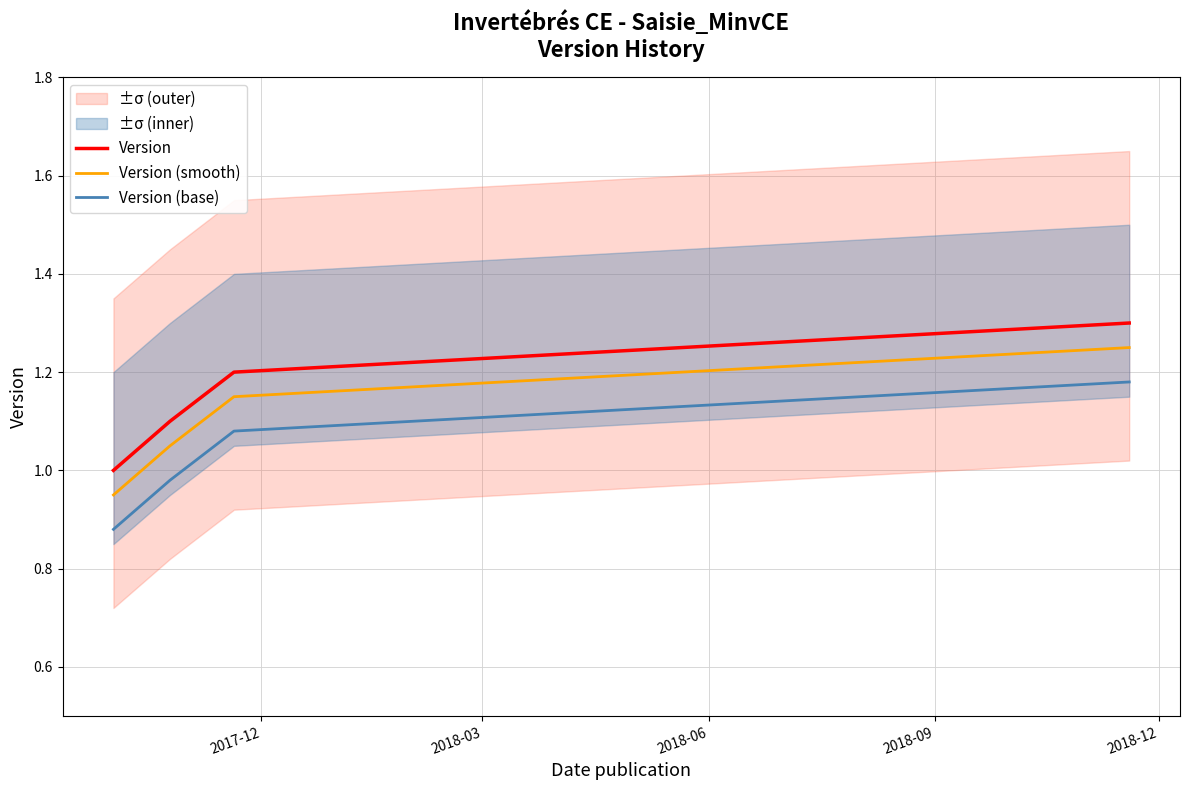

True or false: Version (smooth) and Version intersect in this chart.

False